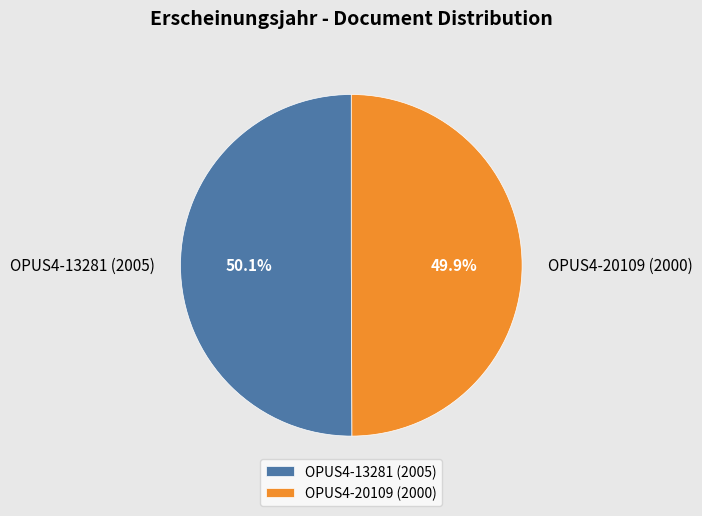

What percentage is NOT represented by OPUS4-20109 (2000)?

50.1%